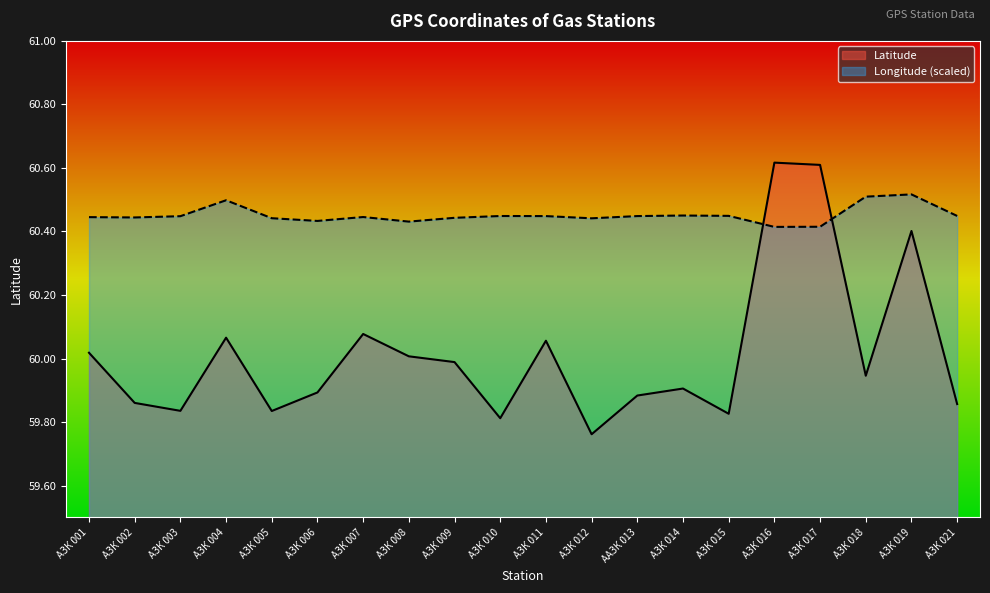

Which series changed the most between ААЗК 013 and АЗК 018?

Latitude